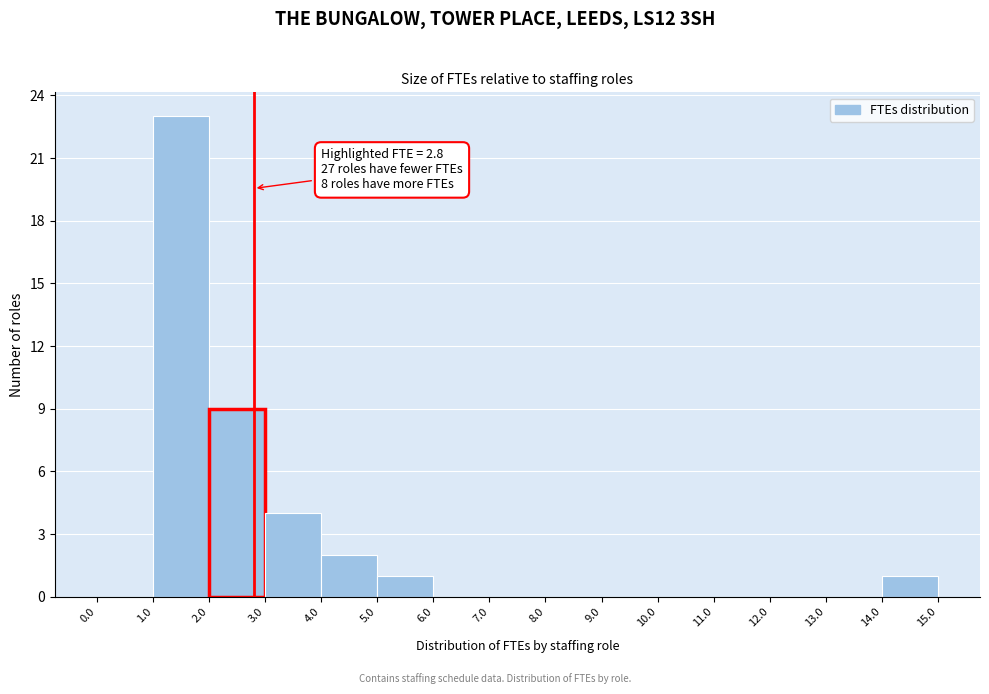

Which range on the x-axis has the tallest bar?

1.0 to 2.0